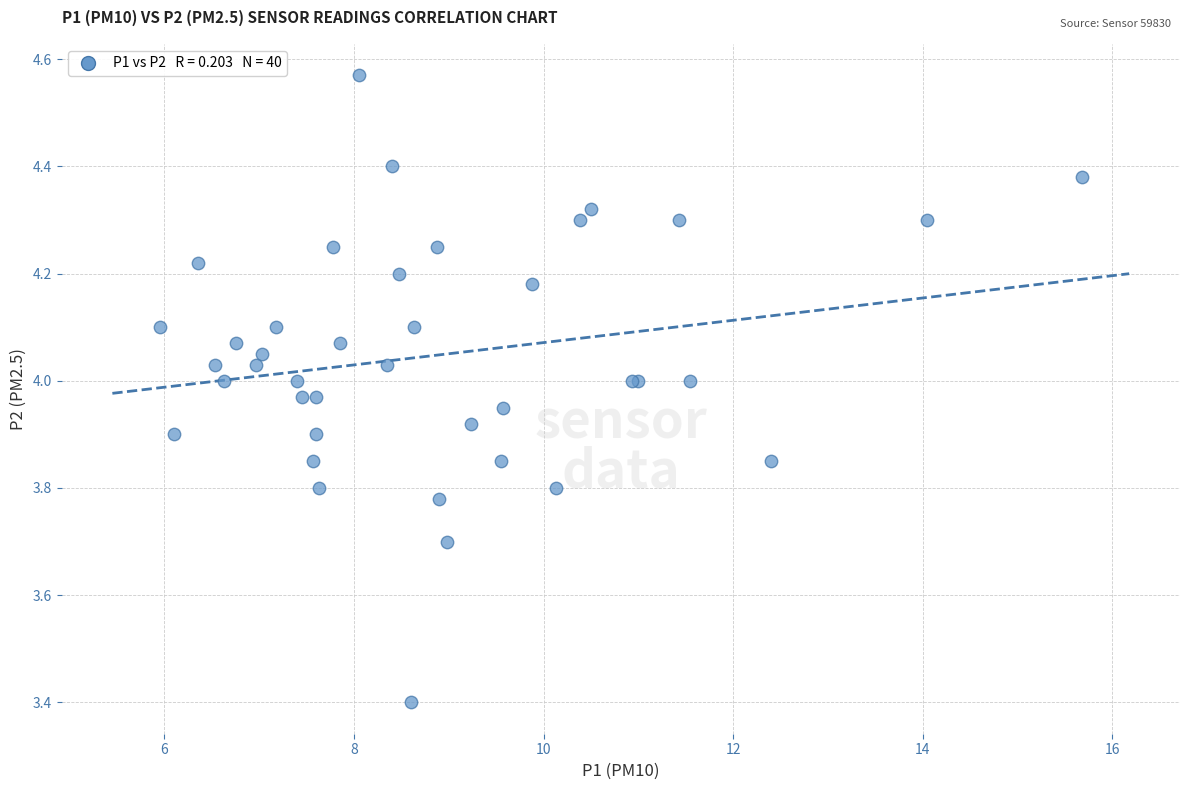

What Y value in the scatter plot is closest to 3?

3.4